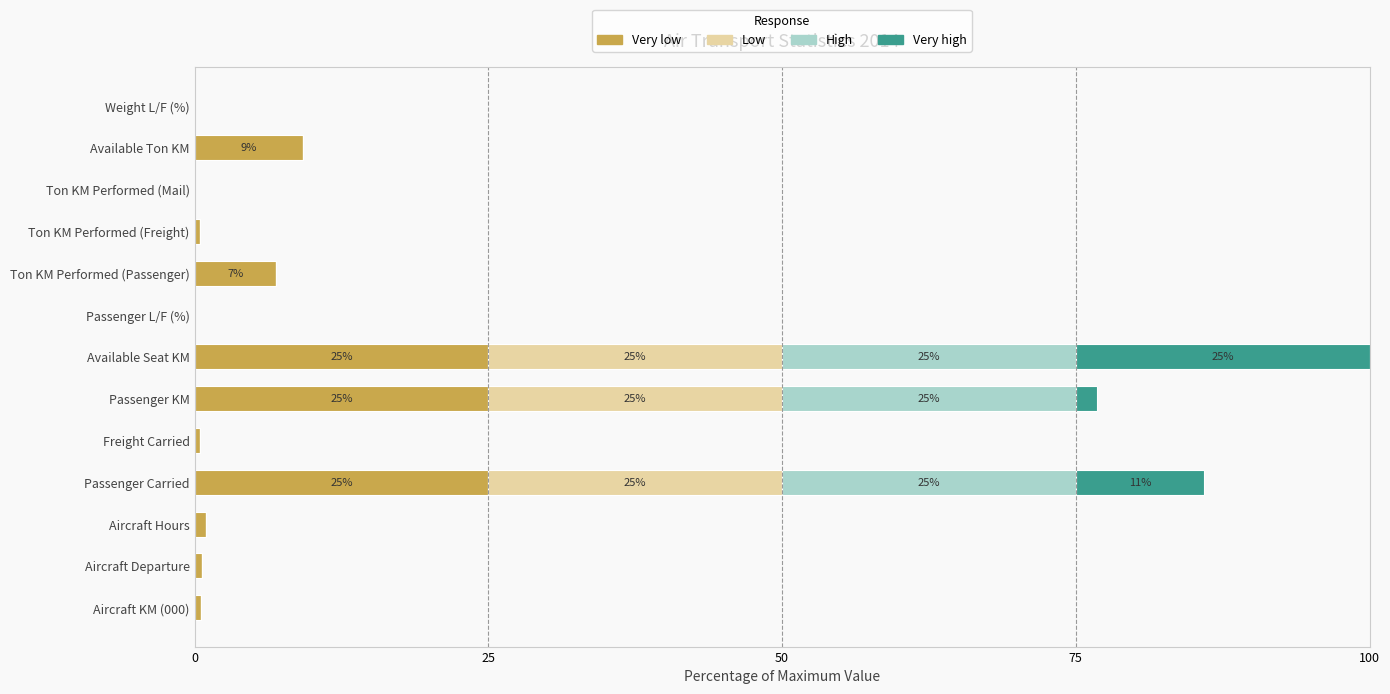

At which category is the sum across all series the highest?

Available Seat KM